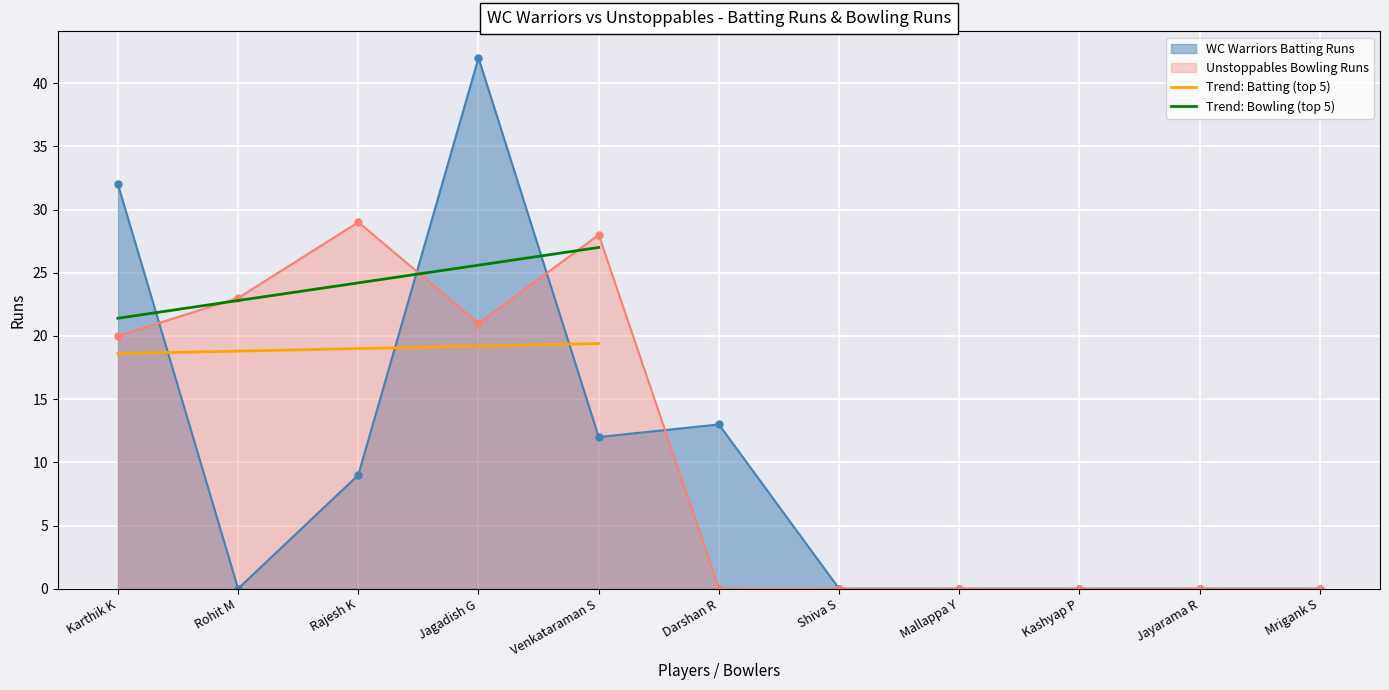

What is the difference between the second highest and minimum values in the Trend: Batting (top 5) series?

0.6